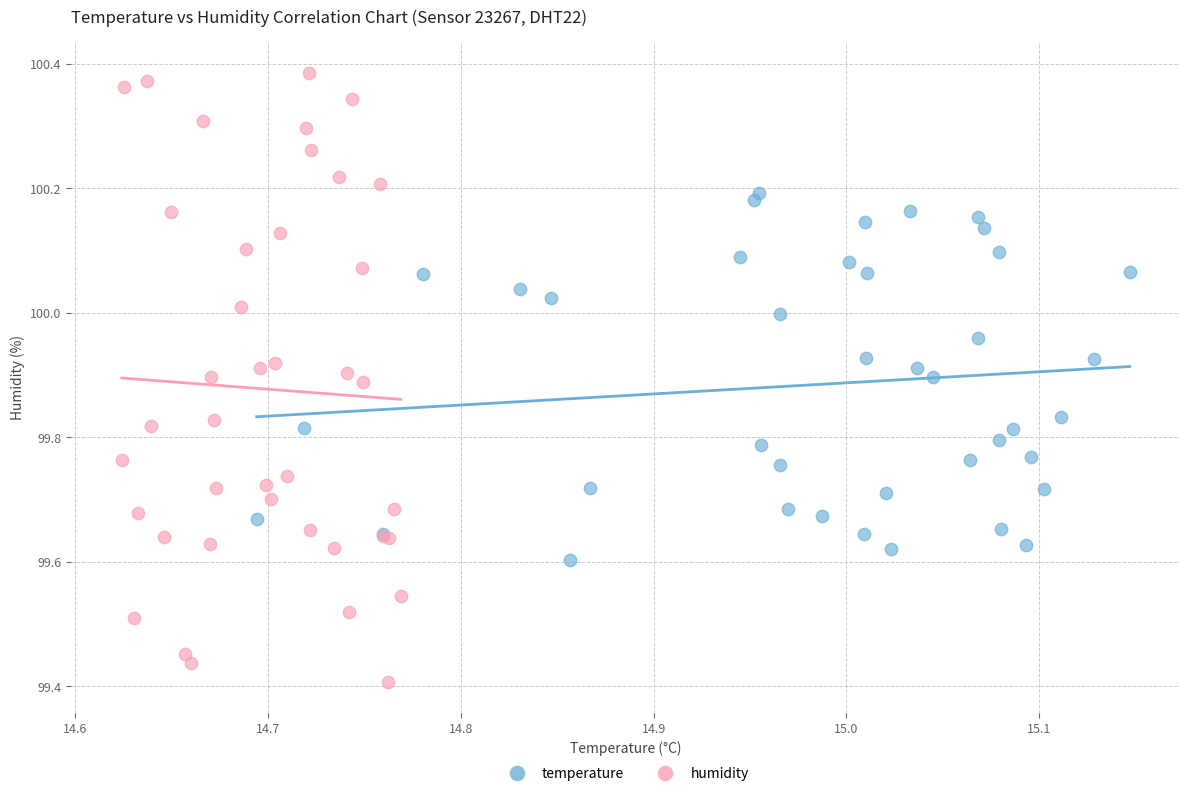

Which series reaches the maximum Y coordinate?

humidity